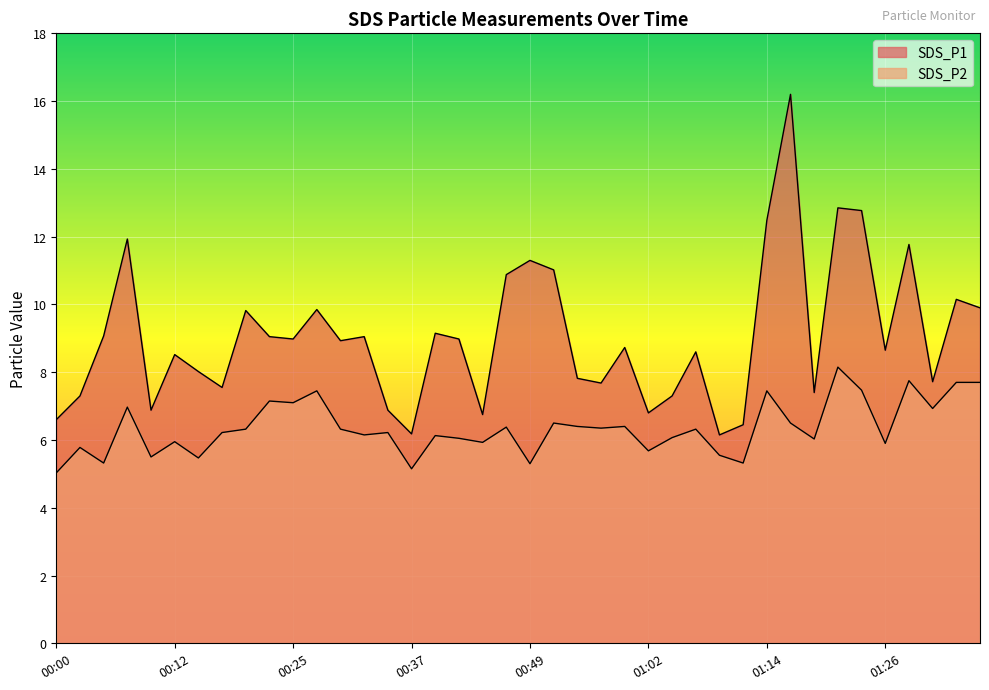

The SDS_P2 series shows 3.5 at 00:57. True or false?

False